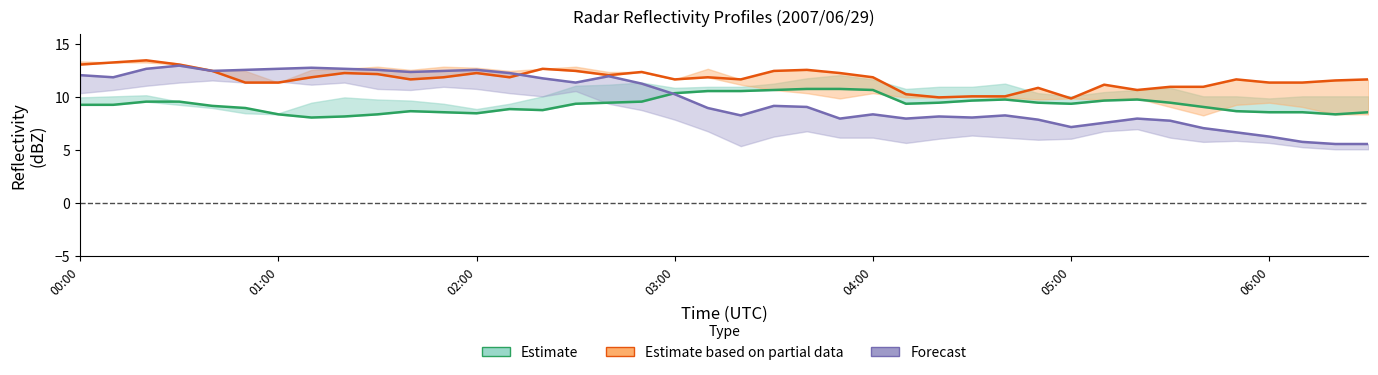

Read the Estimate value at 20.

10.6